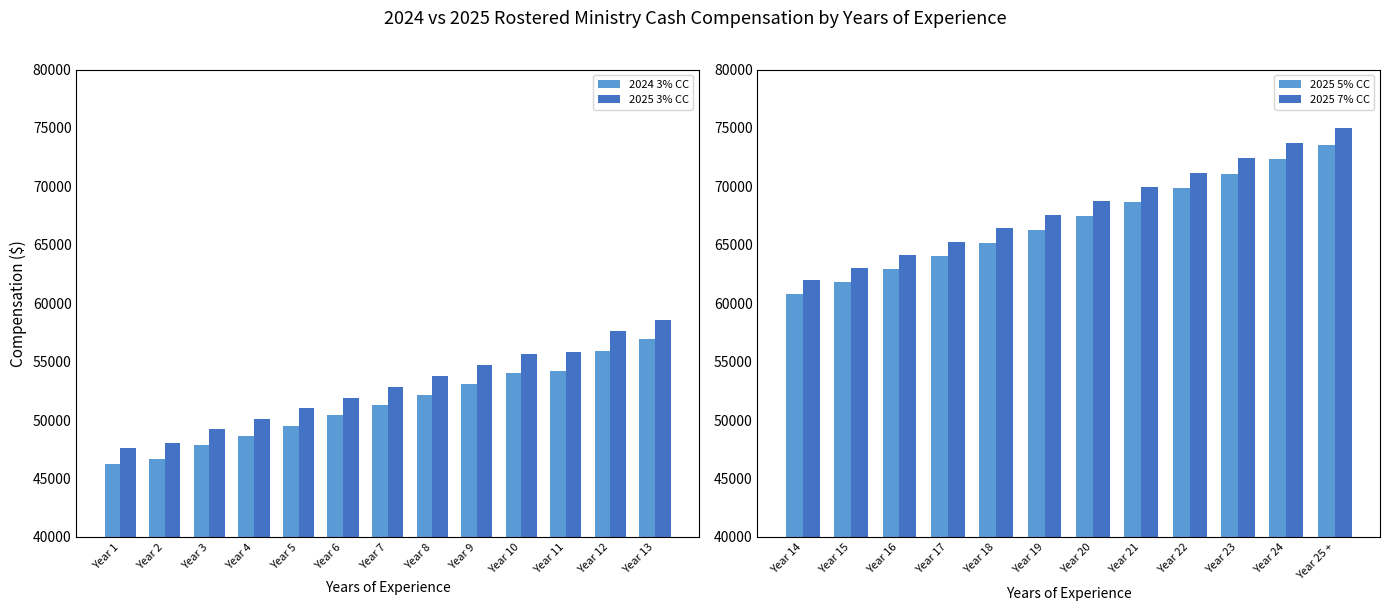

Is the value of 2025 3% CC at Year 8 greater than the value of 2025 5% CC at Year 20?

No